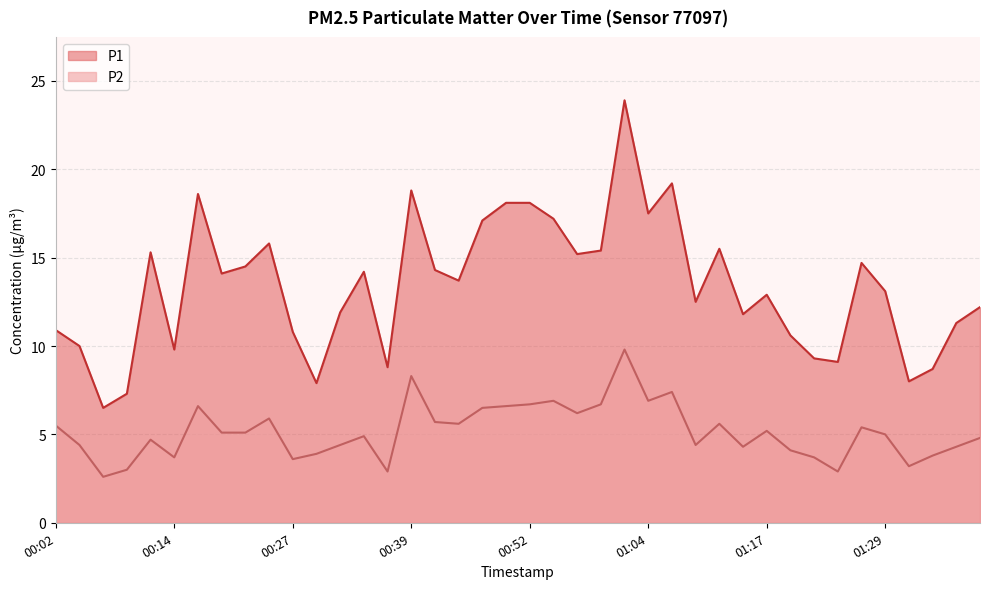

Rank the categories by P2 value from lowest to highest.

00:07, 00:37, 01:24, 00:09, 01:32, 00:27, 00:14, 01:22, 01:34, 00:29, 01:19, 01:14, 01:37, 00:04, 00:32, 01:09, 00:12, 01:39, 00:34, 01:29, 00:19, 00:22, 01:17, 01:27, 00:02, 00:44, 01:12, 00:42, 00:24, 00:57, 00:47, 00:17, 00:49, 00:52, 00:59, 00:54, 01:04, 01:07, 00:39, 01:02